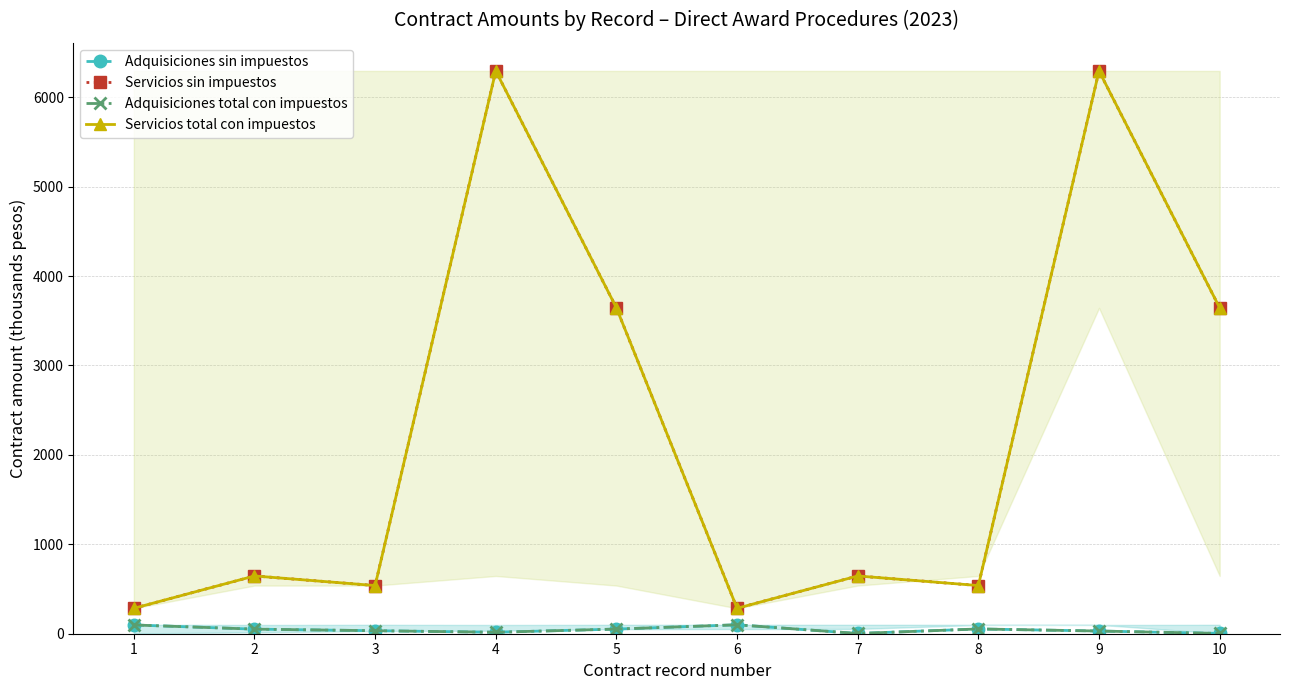

At which category does Servicios total con impuestos reach its first local peak?

2